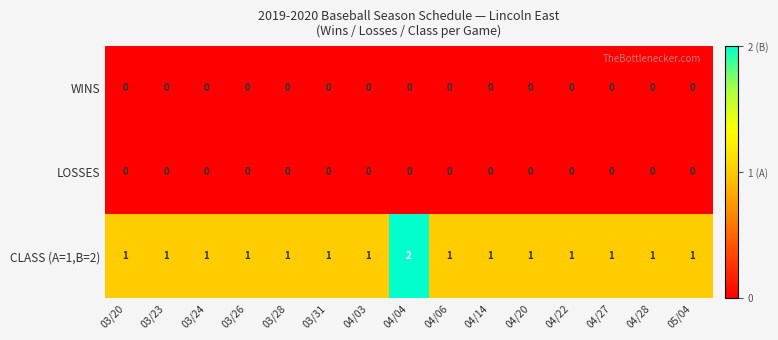

Which series has the largest range (max minus min)?

CLASS (A=1,B=2)